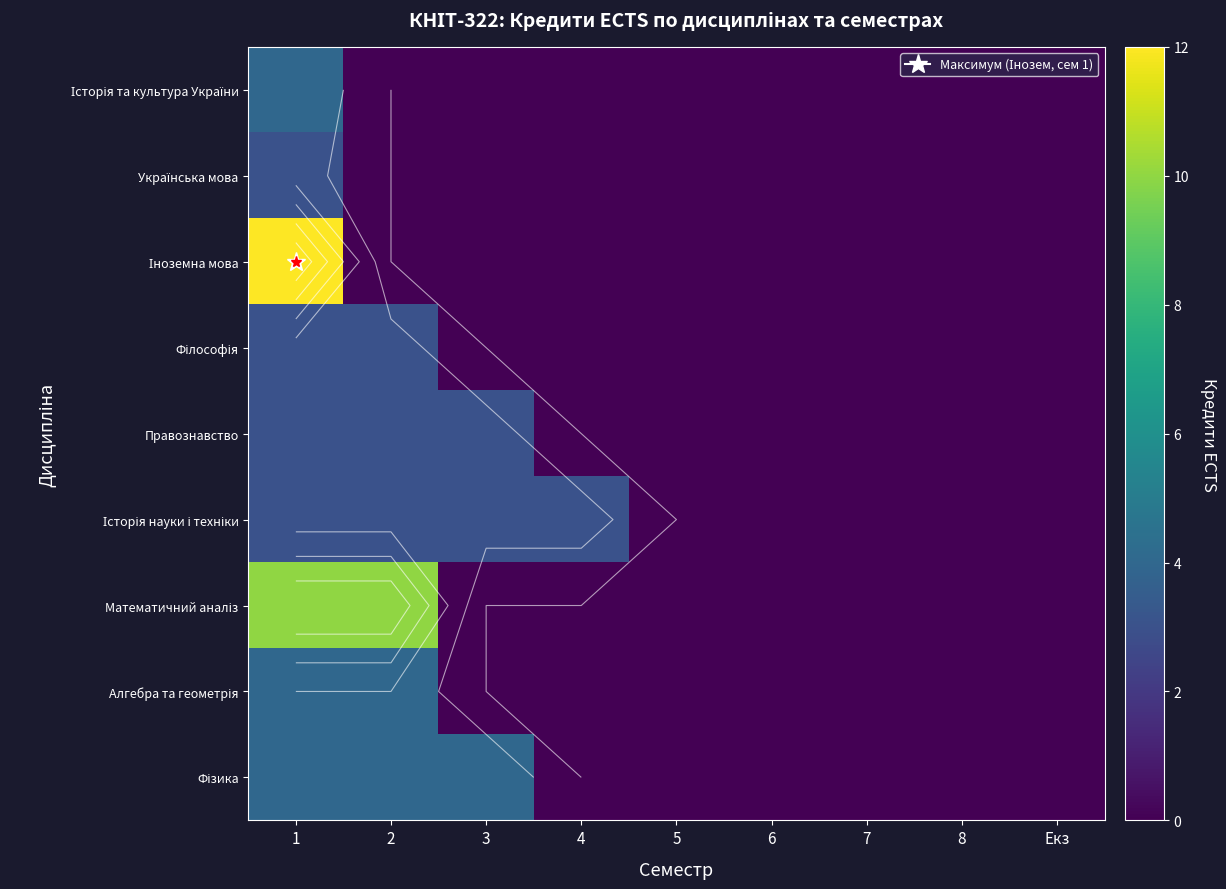

Rank the series by their maximum value, from highest to lowest.

Іноземна мова, Математичний аналіз, Історія та культура України, Алгебра та геометрія, Фізика, Українська мова, Філософія, Правознавство, Історія науки і техніки